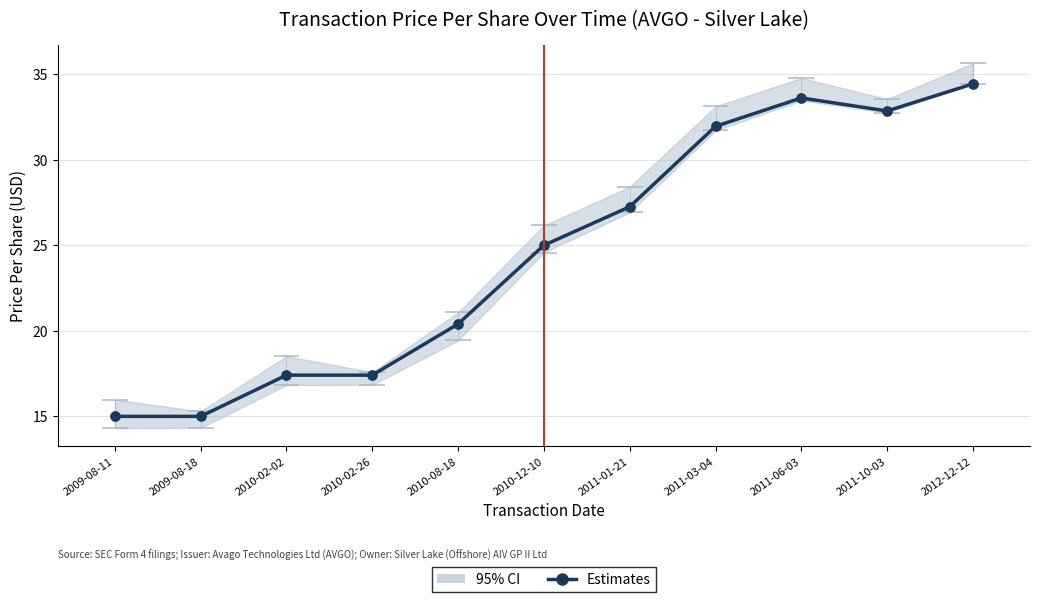

Which has a higher value, 2009-08-11 or 2011-03-04?

2011-03-04